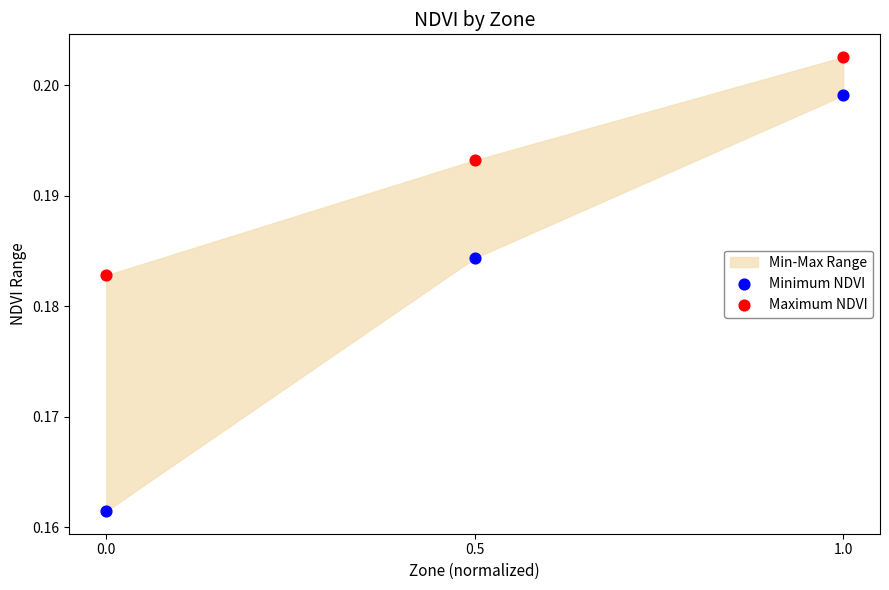

Across all data points, what is the range of X values (max minus min)?

1.0